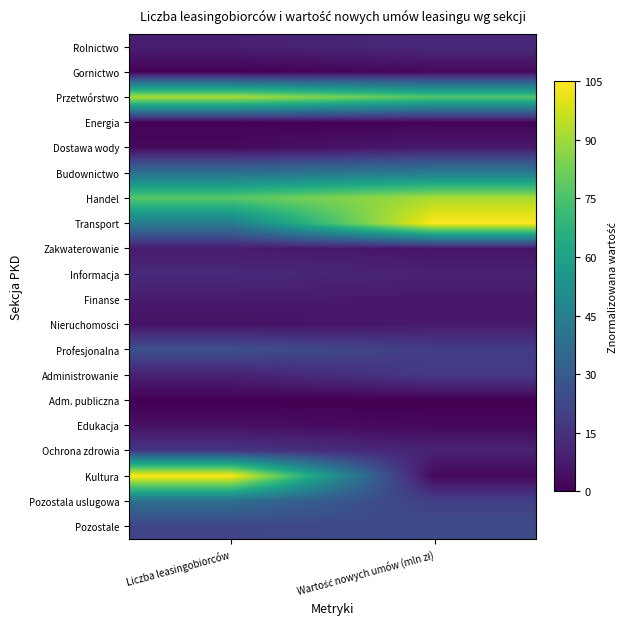

Reading left to right, extract all data points from this chart.

Rolnictwo: Liczba leasingobiorców=8.9	Wartość nowych umów (mln zł)=12.3
Gornictwo: Liczba leasingobiorców=0.3	Wartość nowych umów (mln zł)=2.5
Przetwórstwo: Liczba leasingobiorców=91.9	Wartość nowych umów (mln zł)=76.3
Energia: Liczba leasingobiorców=0.6	Wartość nowych umów (mln zł)=0.9
Dostawa wody: Liczba leasingobiorców=2.7	Wartość nowych umów (mln zł)=7.3
Budownictwo: Liczba leasingobiorców=38.8	Wartość nowych umów (mln zł)=43.6
Handel: Liczba leasingobiorców=77.5	Wartość nowych umów (mln zł)=91.8
Transport: Liczba leasingobiorców=43.7	Wartość nowych umów (mln zł)=105.0
Zakwaterowanie: Liczba leasingobiorców=7.8	Wartość nowych umów (mln zł)=6.0
Informacja: Liczba leasingobiorców=12.6	Wartość nowych umów (mln zł)=9.9
Finanse: Liczba leasingobiorców=7.9	Wartość nowych umów (mln zł)=6.9
Nieruchomosci: Liczba leasingobiorców=4.8	Wartość nowych umów (mln zł)=7.5
Profesjonalna: Liczba leasingobiorców=25.9	Wartość nowych umów (mln zł)=18.9
Administrowanie: Liczba leasingobiorców=9.7	Wartość nowych umów (mln zł)=17.6
Adm. publiczna: Liczba leasingobiorców=0.0	Wartość nowych umów (mln zł)=0.0
Edukacja: Liczba leasingobiorców=4.4	Wartość nowych umów (mln zł)=2.0
Ochrona zdrowia: Liczba leasingobiorców=16.5	Wartość nowych umów (mln zł)=10.3
Kultura: Liczba leasingobiorców=105.0	Wartość nowych umów (mln zł)=2.0
Pozostala uslugowa: Liczba leasingobiorców=38.1	Wartość nowych umów (mln zł)=19.5
Pozostale: Liczba leasingobiorców=21.7	Wartość nowych umów (mln zł)=24.5